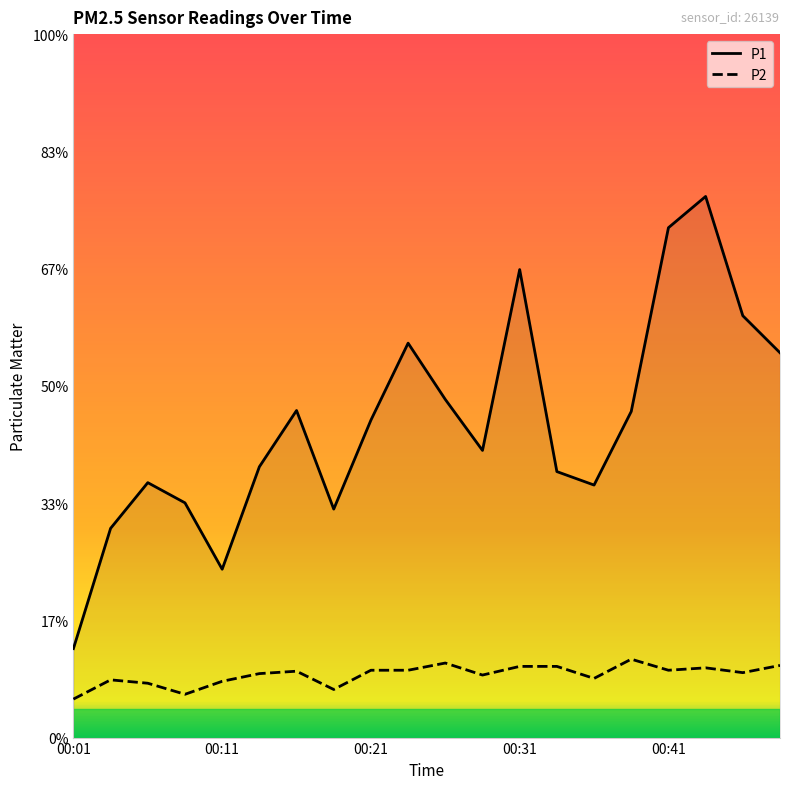

How many data points does each series have?

20